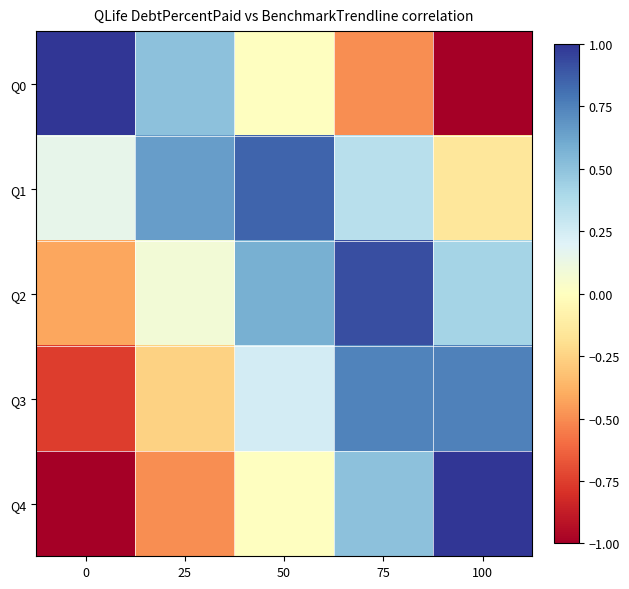

What is the smallest value displayed?

-1.0